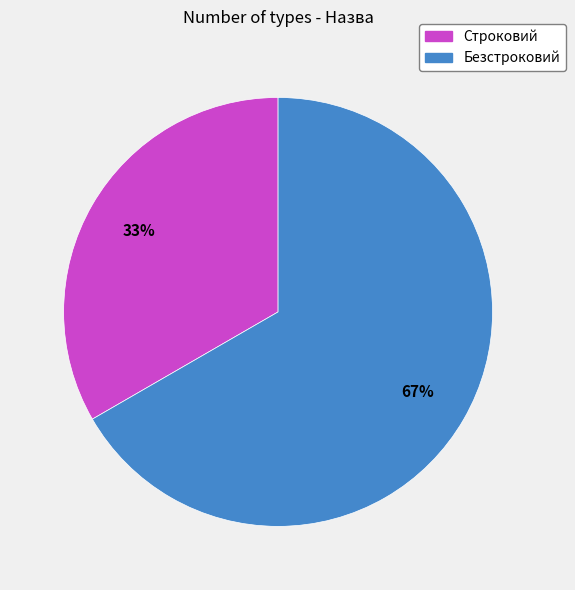

Which has a higher value, Безстроковий or Строковий?

Безстроковий